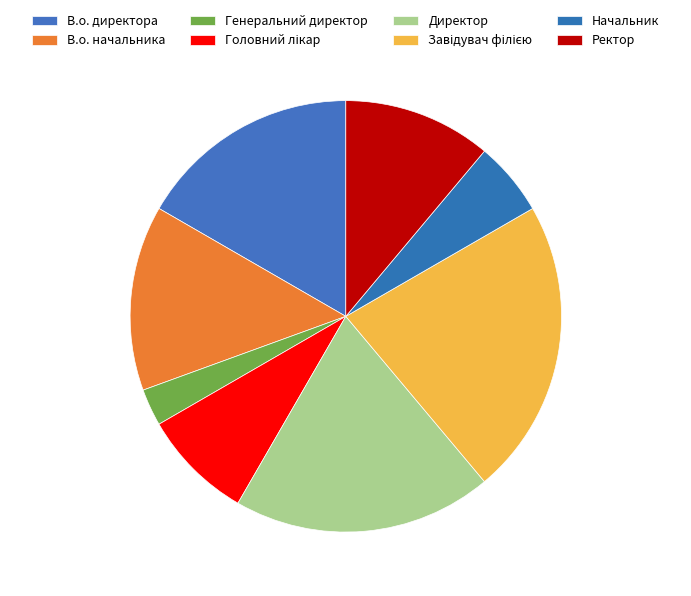

Count the number of slices in the pie.

8